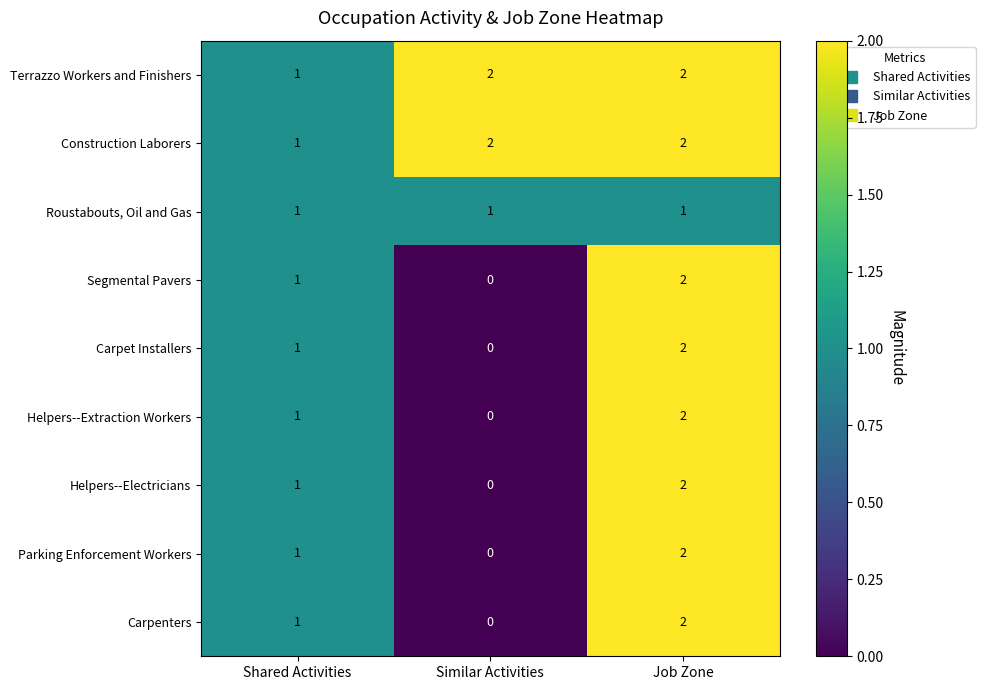

How many data points in Parking Enforcement Workers are less than 1?

1